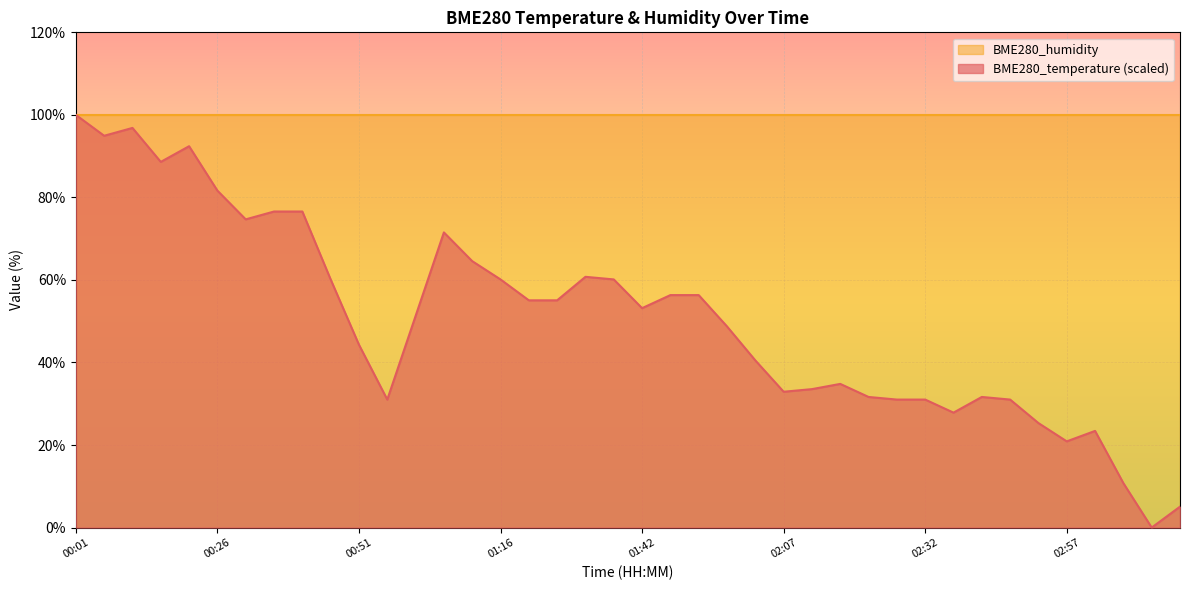

Rank the categories by value from lowest to highest.

03:13, 03:18, 03:08, 02:57, 03:03, 02:52, 02:37, 00:56, 02:27, 02:32, 02:47, 02:22, 02:42, 02:07, 02:12, 02:17, 02:02, 00:51, 01:57, 01:01, 01:42, 01:21, 01:26, 01:47, 01:52, 00:46, 01:16, 01:36, 01:31, 01:11, 01:06, 00:31, 00:36, 00:41, 00:26, 00:16, 00:21, 00:06, 00:11, 00:01